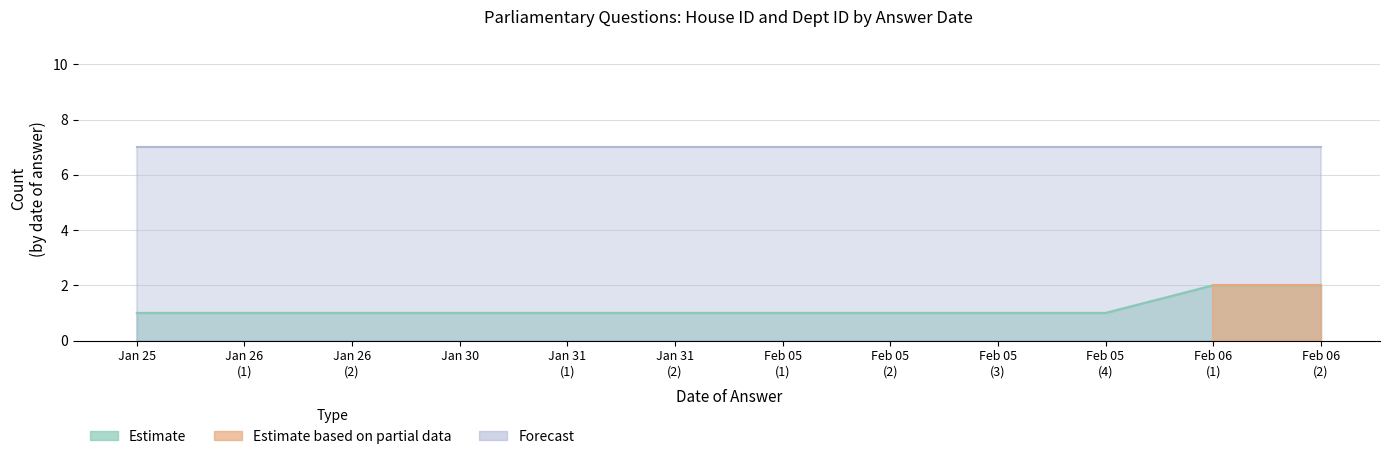

Does the chart display data point markers on the line(s)?

No